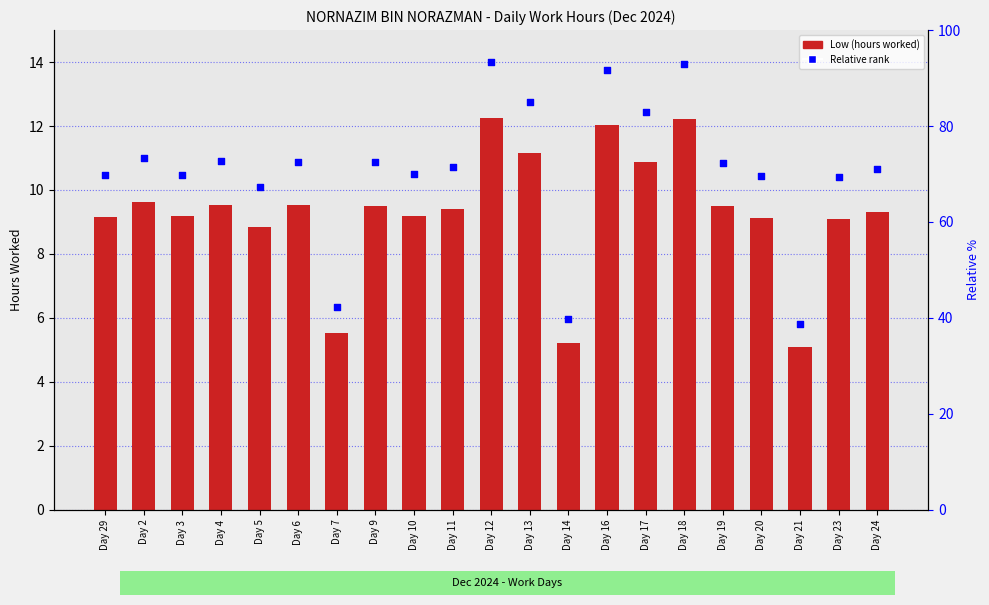

Which series has the largest total across all categories?

Relative rank